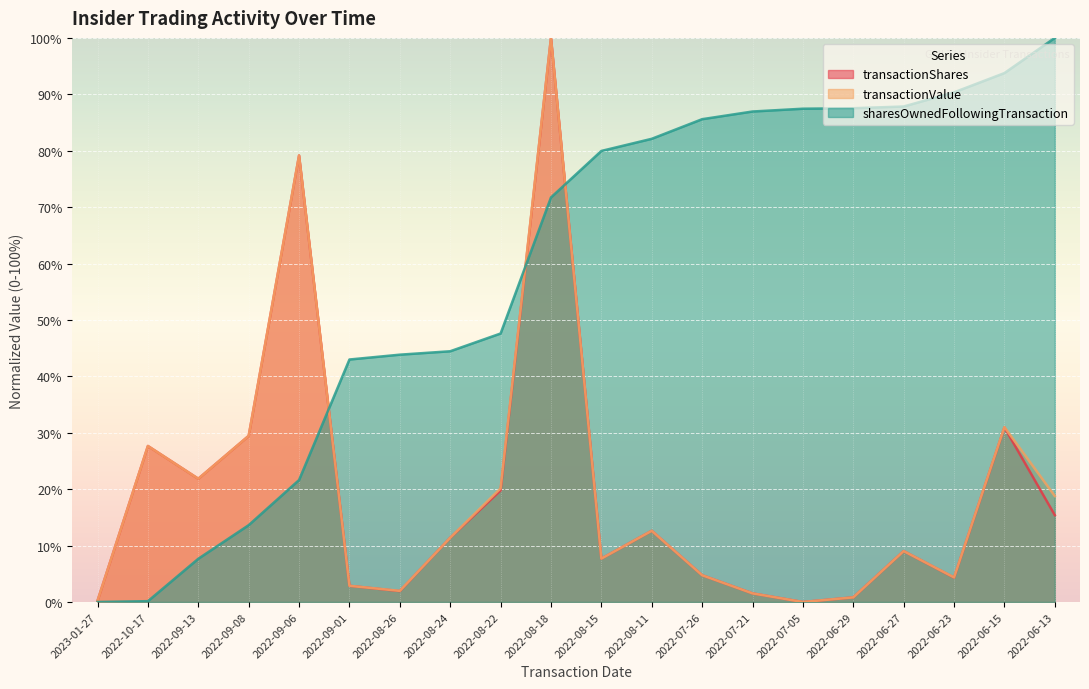

Rank the series by their maximum value, from highest to lowest.

transactionShares, transactionValue, sharesOwnedFollowingTransaction